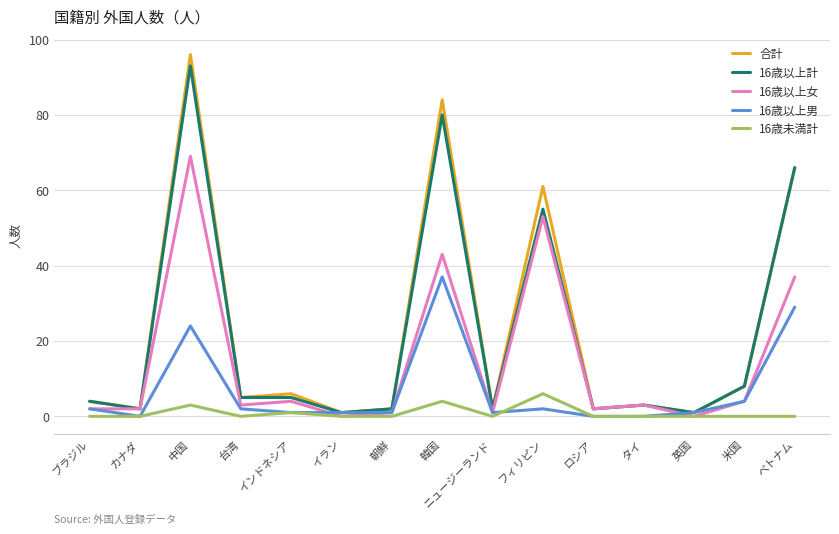

In 16歳未満計, how many points are higher than both neighbors (excluding endpoints)?

4